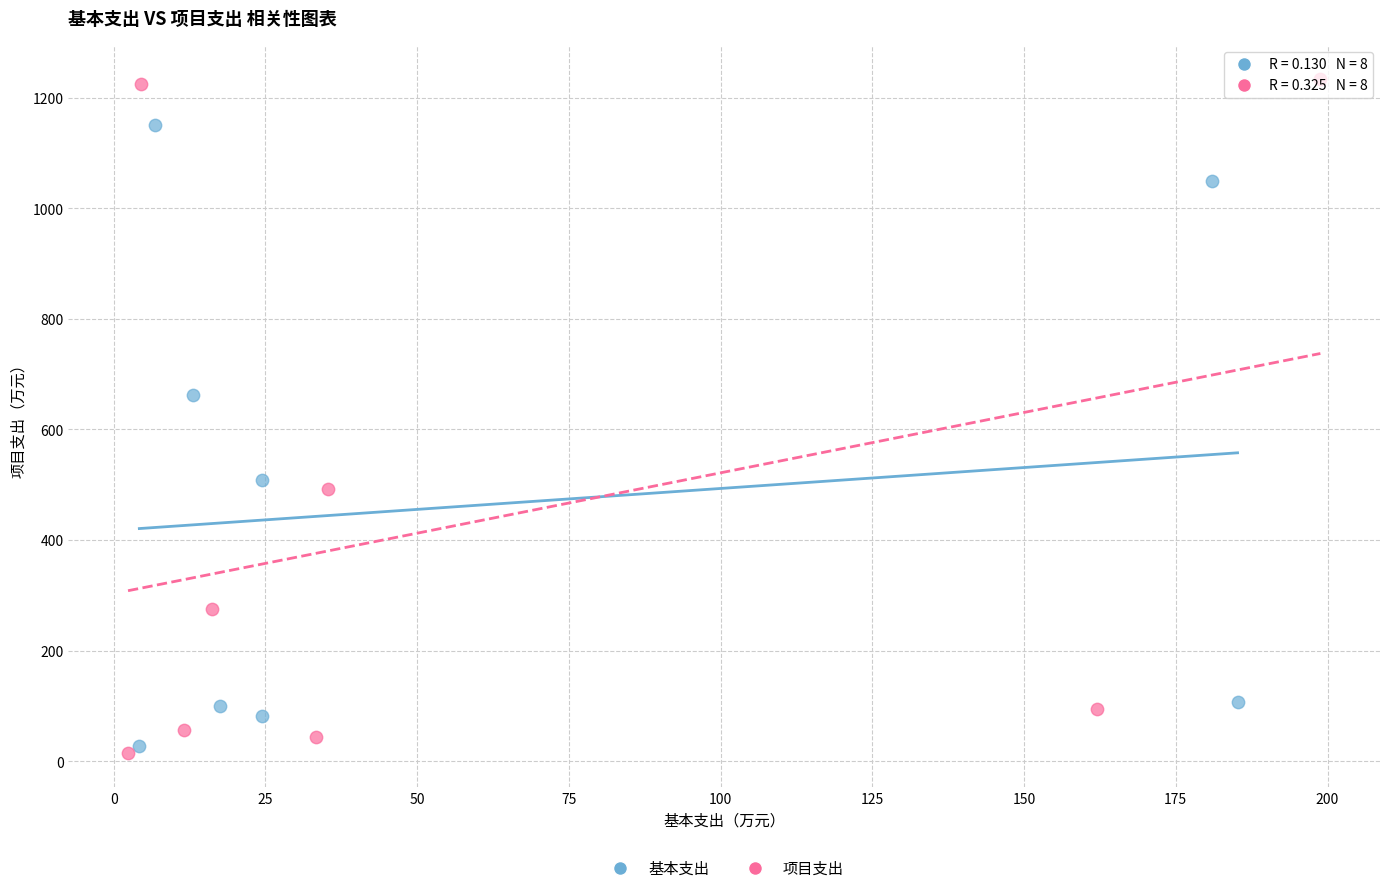

What are all the series names shown in the legend?

基本支出, 项目支出